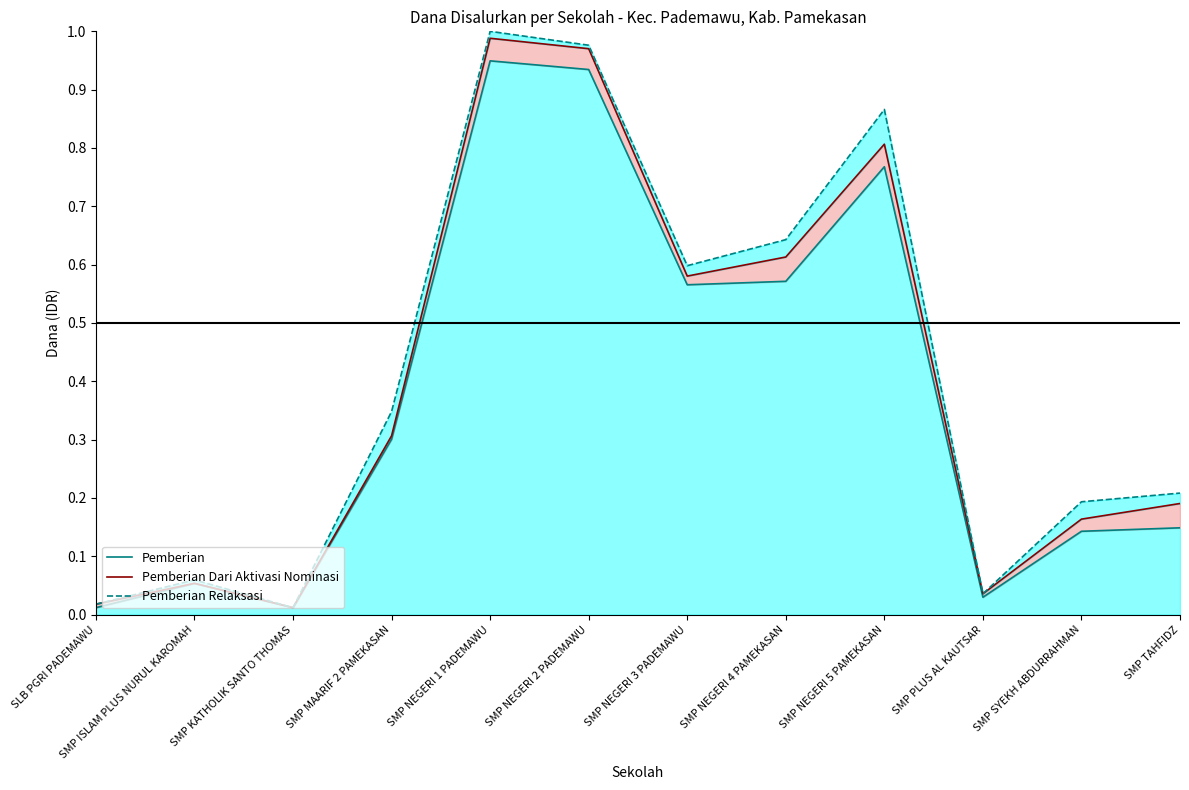

The Pemberian series shows 0.0 at SMP TAHFIDZ. True or false?

False